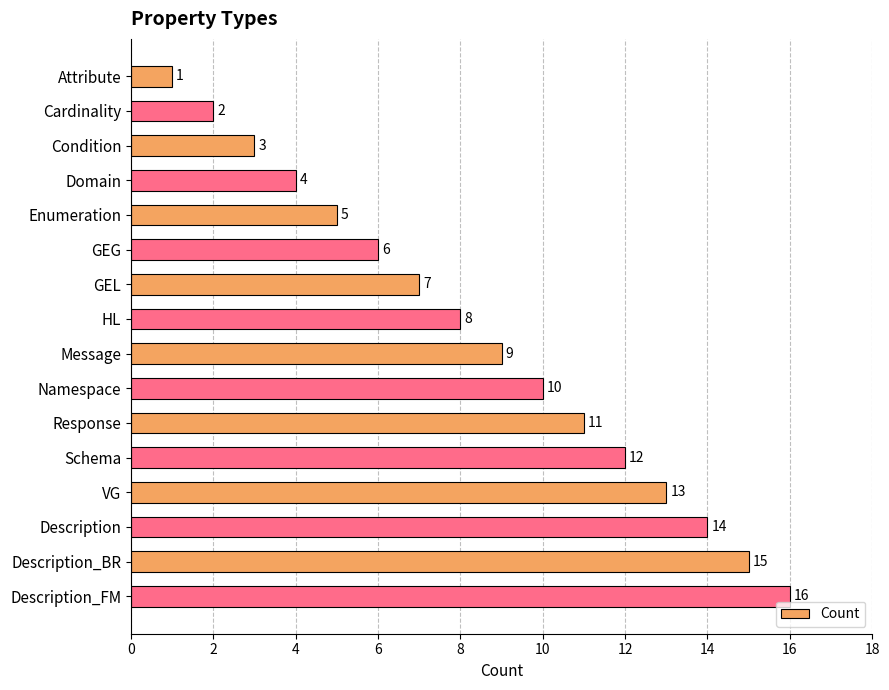

List the labels in order of value, smallest first.

Attribute, Cardinality, Condition, Domain, Enumeration, GEG, GEL, HL, Message, Namespace, Response, Schema, VG, Description, Description_BR, Description_FM